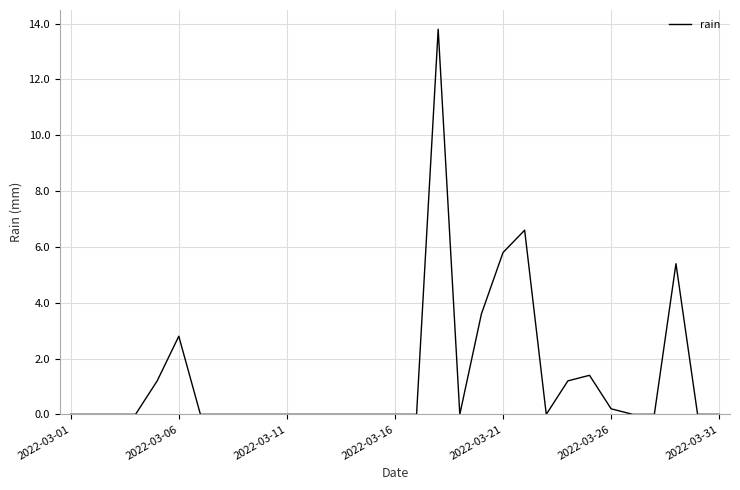

What is the maximum value shown in the chart?

13.8